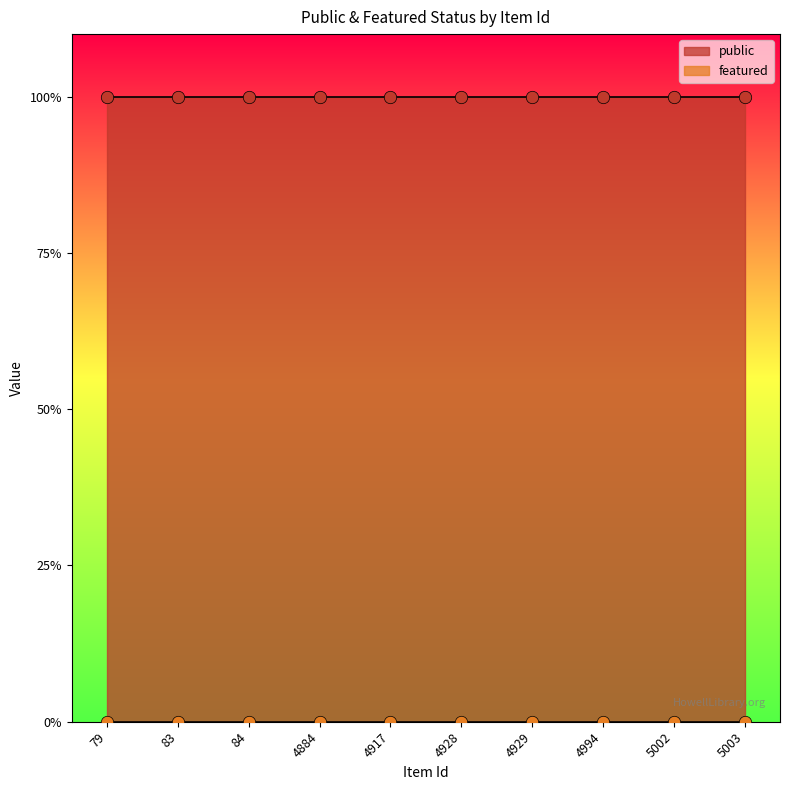

At how many categories does at least one series exceed 0?

10